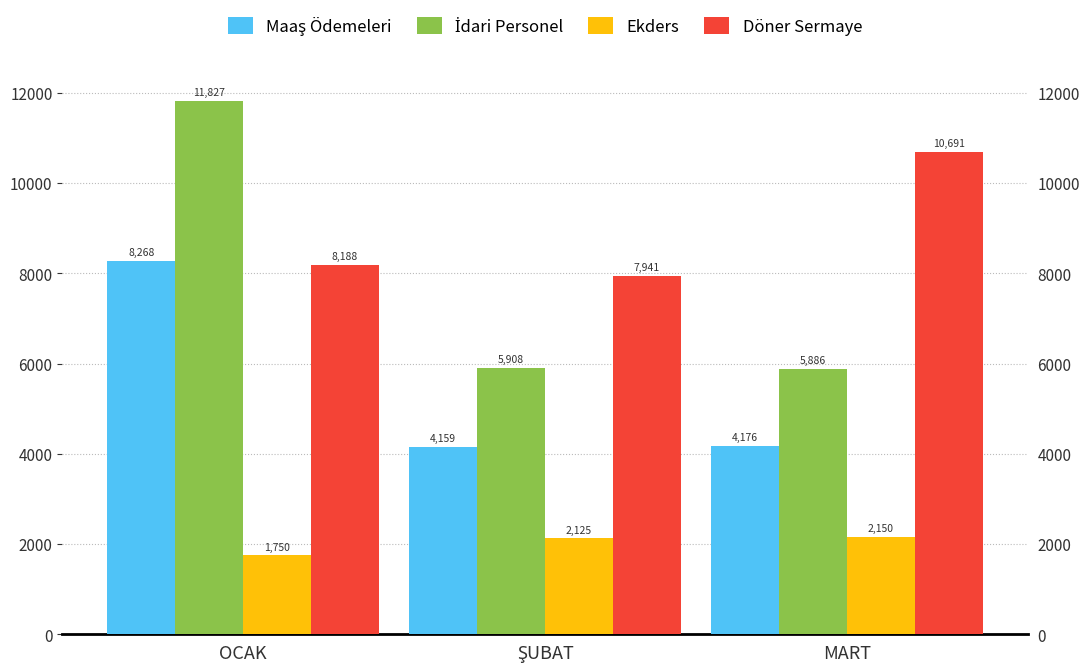

Rank the categories by Ekders value from highest to lowest.

MART, ŞUBAT, OCAK